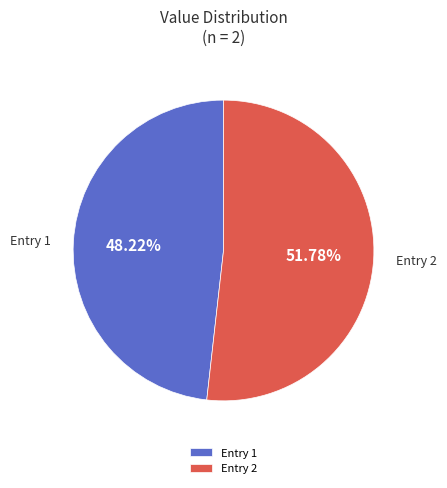

What is the majority slice?

Entry 2